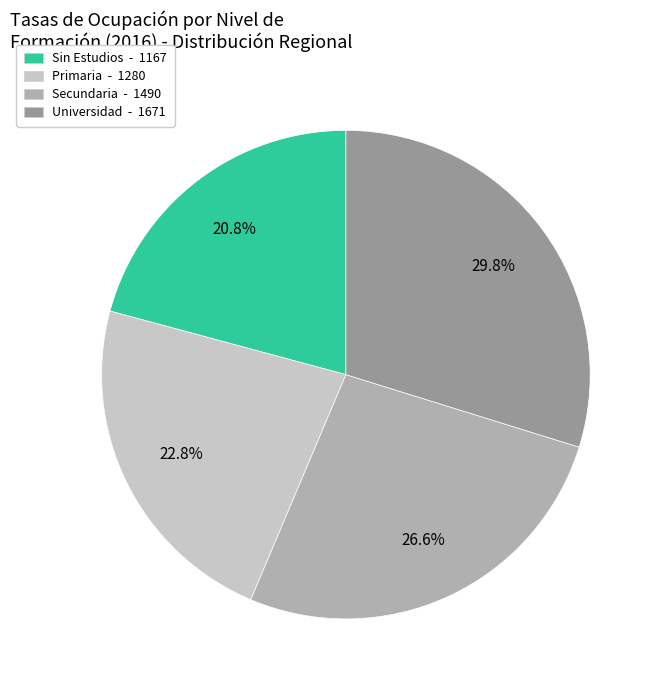

Is there any slice that represents more than half of the pie?

No